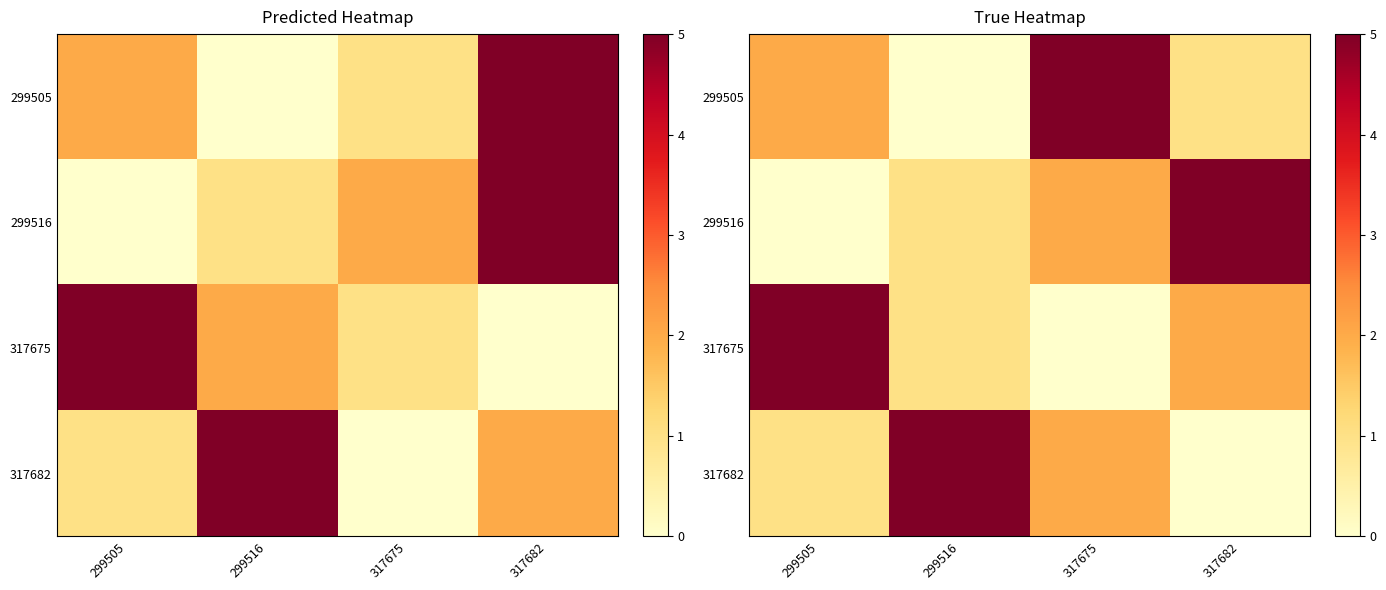

Rank the series at 299516 from lowest to highest value.

299505, 299516, 317675, 317682